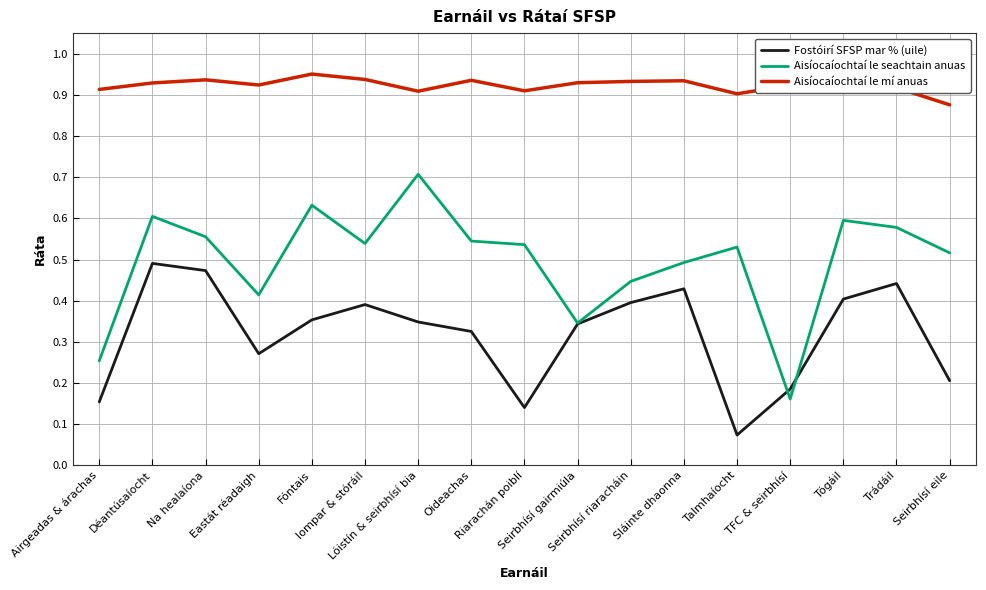

True or false: Aisíocaíochtaí le mí anuas and Aisíocaíochtaí le seachtain anuas intersect in this chart.

False